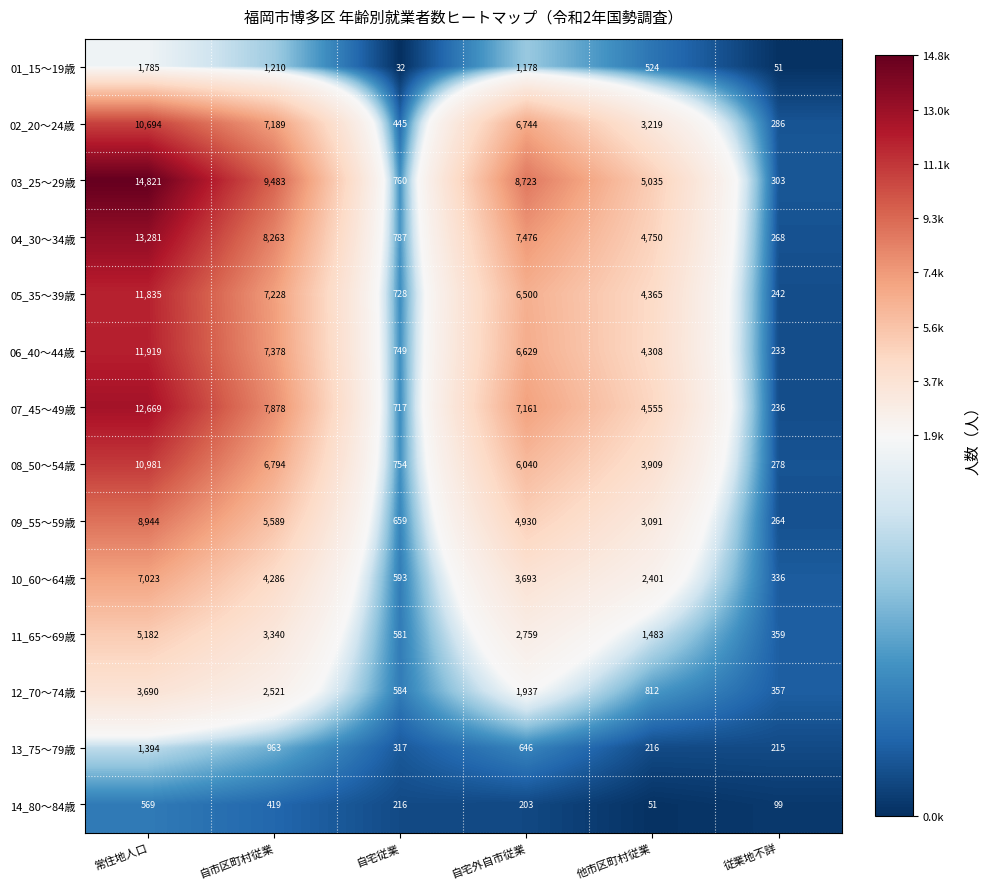

What is the difference between the highest and lowest values at 従業地不詳?

308